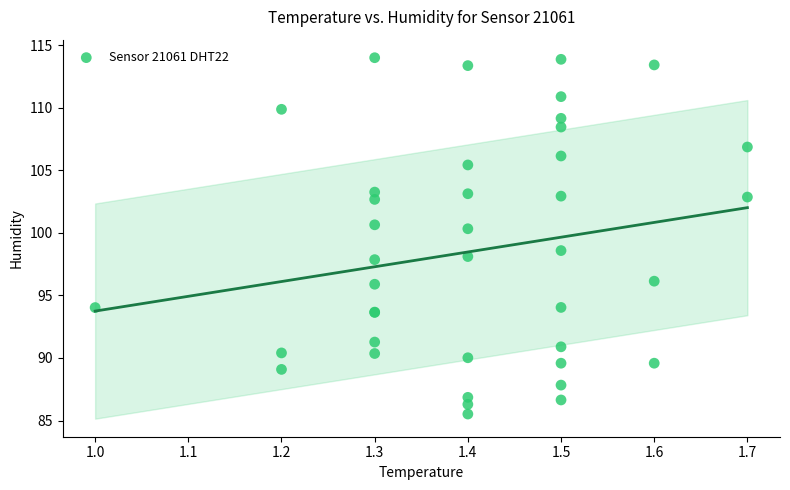

What Y value in the scatter plot is closest to 99?

98.6